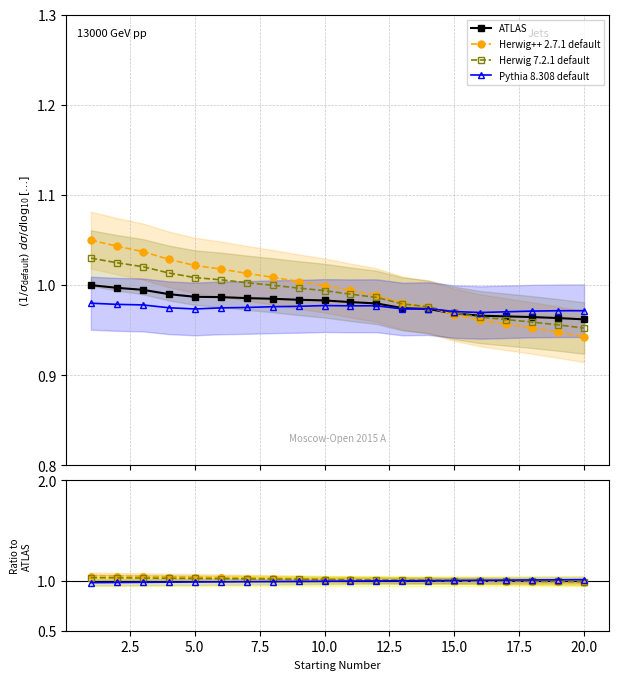

Reading left to right, transcribe all the data shown in this chart.

ATLAS: 1.0	1.0	1.0	1.0	1.0	1.0	1.0	1.0	1.0	1.0	1.0	1.0	1.0	1.0	1.0	1.0	1.0	1.0	1.0	1.0
Herwig++ 2.7.1 default: 1.1	1.0	1.0	1.0	1.0	1.0	1.0	1.0	1.0	1.0	1.0	1.0	1.0	1.0	1.0	1.0	1.0	1.0	0.9	0.9
Herwig 7.2.1 default: 1.0	1.0	1.0	1.0	1.0	1.0	1.0	1.0	1.0	1.0	1.0	1.0	1.0	1.0	1.0	1.0	1.0	1.0	1.0	1.0
Pythia 8.308 default: 1.0	1.0	1.0	1.0	1.0	1.0	1.0	1.0	1.0	1.0	1.0	1.0	1.0	1.0	1.0	1.0	1.0	1.0	1.0	1.0